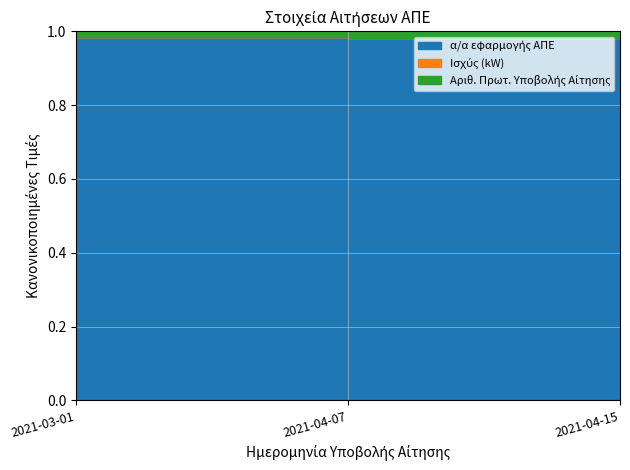

What is the average value of the α/α εφαρμογής ΑΠΕ series?

1.0